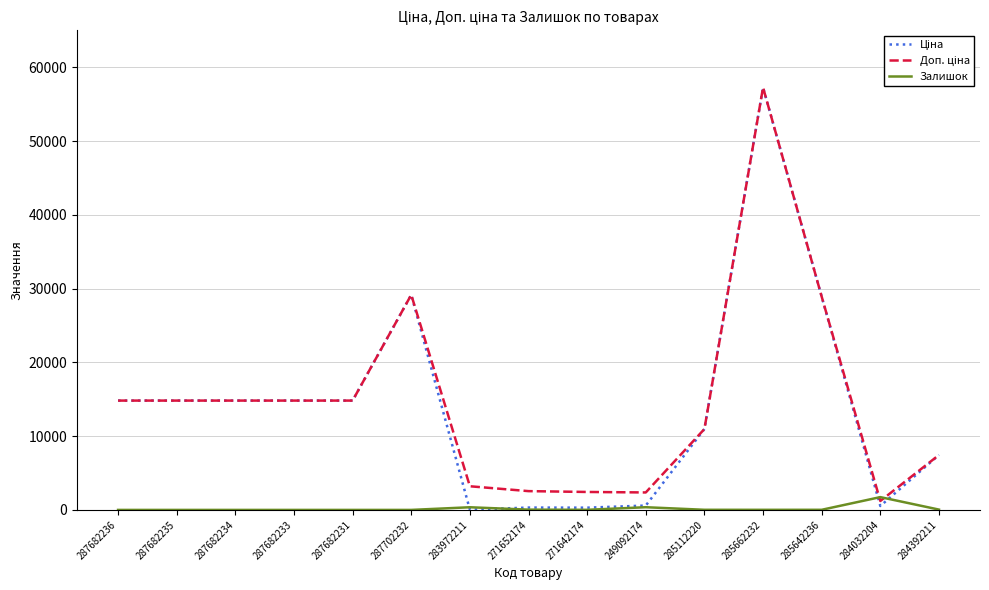

What is the maximum value shown in the chart?

57258.0